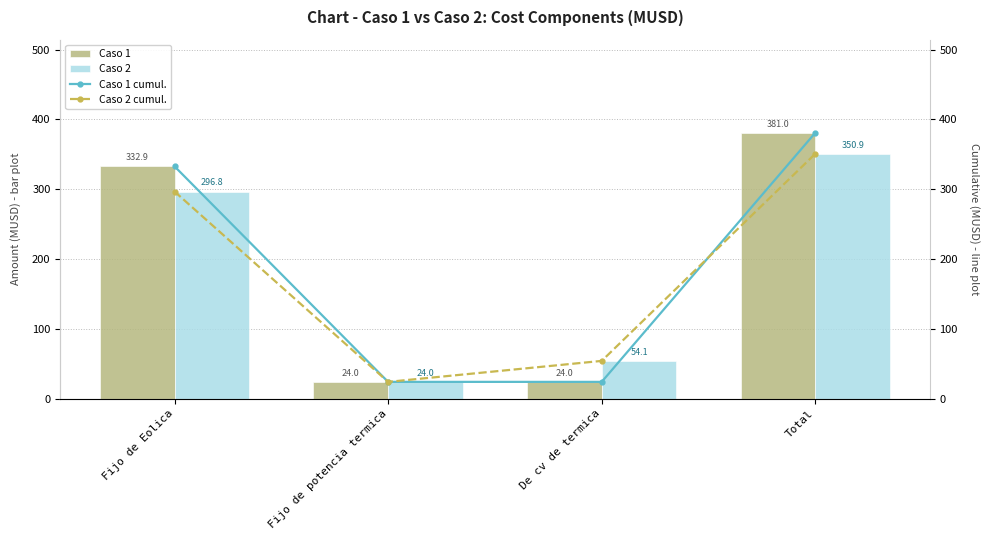

The Caso 2 cumul. series shows 54.1 at De cv de termica. True or false?

True